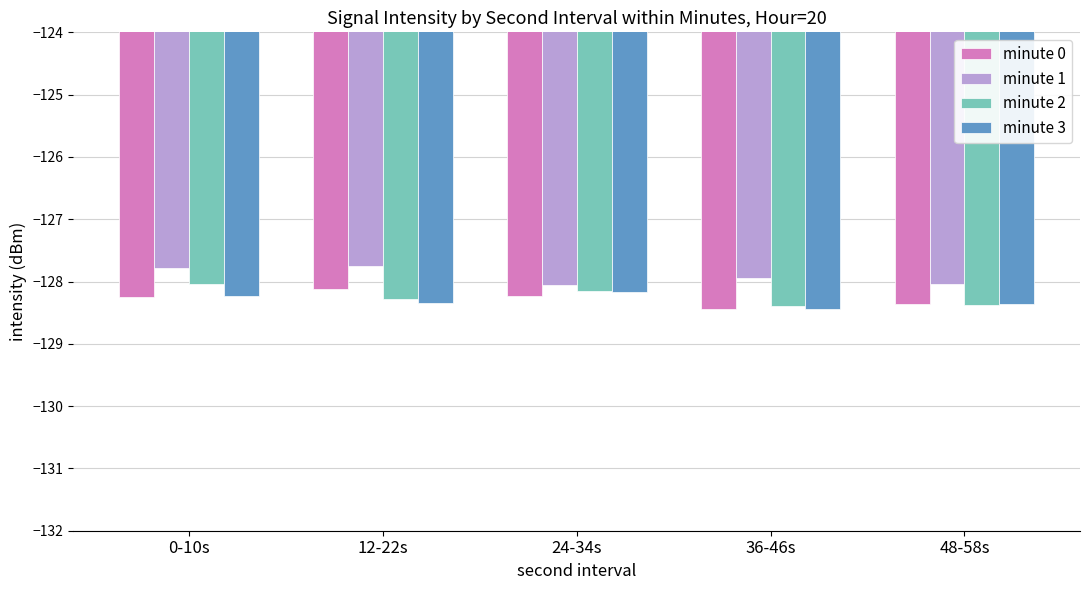

What is the total value across all series at 36-46s?

-513.2